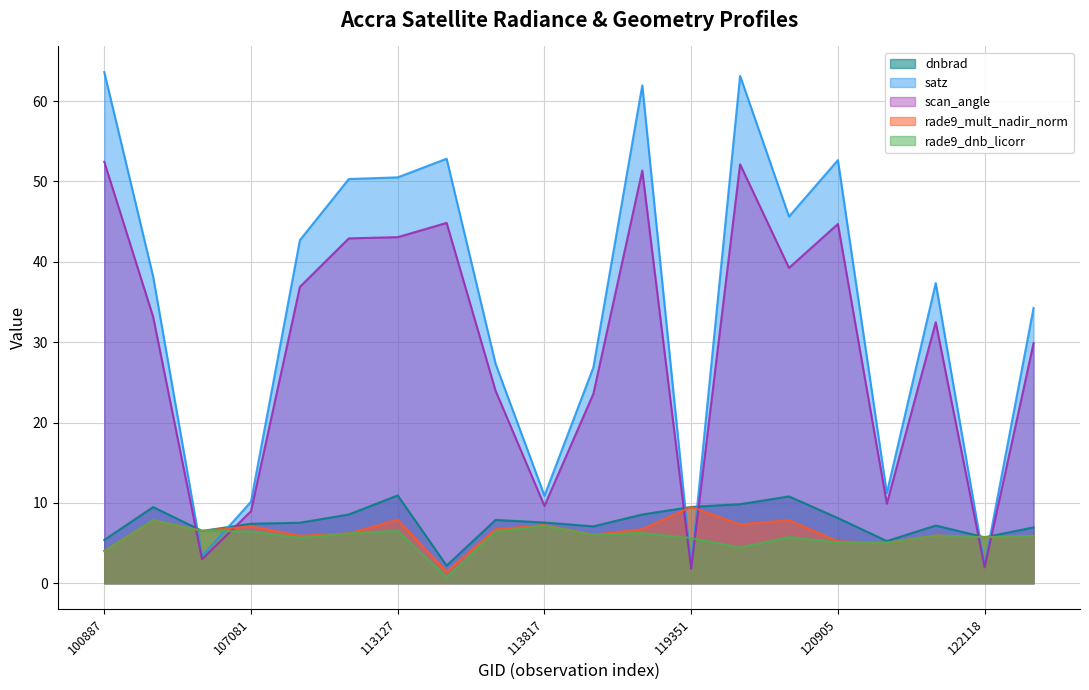

Read the dnbrad value at 113478.

2.2